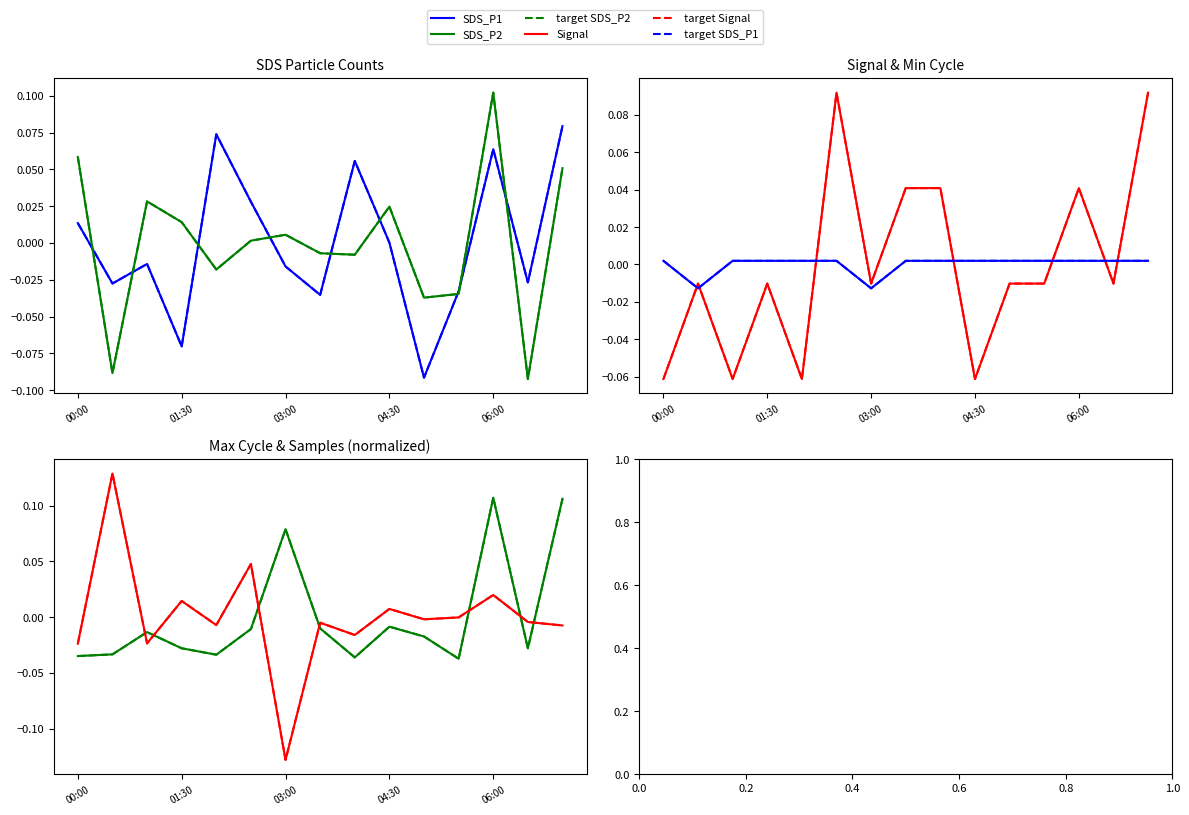

Where do Min_cycle and SDS_P1 first cross each other?

00:00 and 00:30